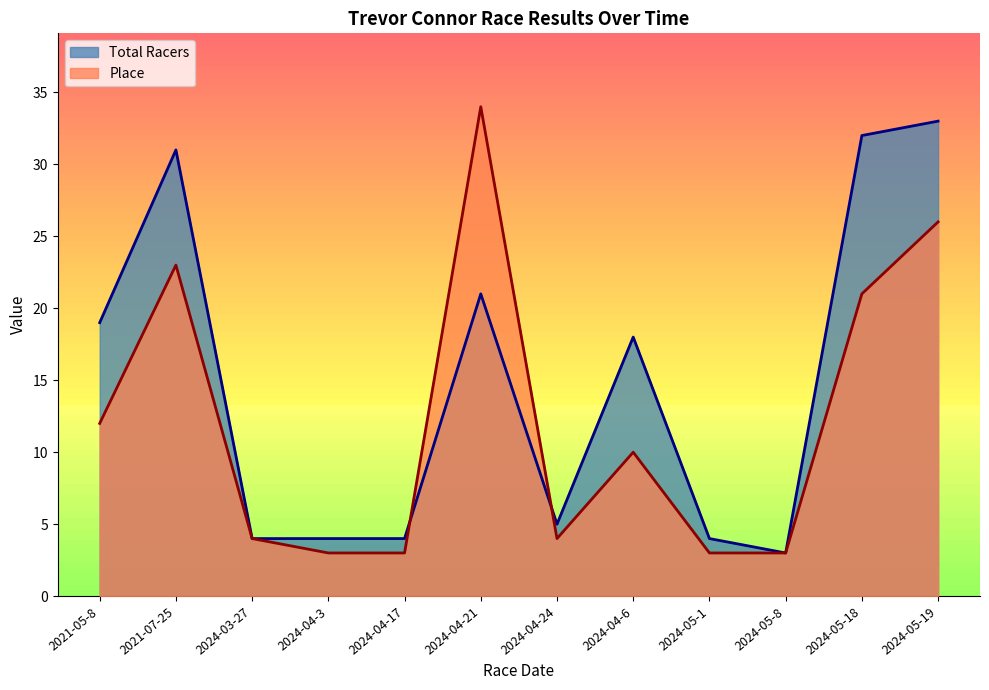

Is the value of Total Racers at 2024-04-17 greater than the value of Place at 2024-05-19?

No